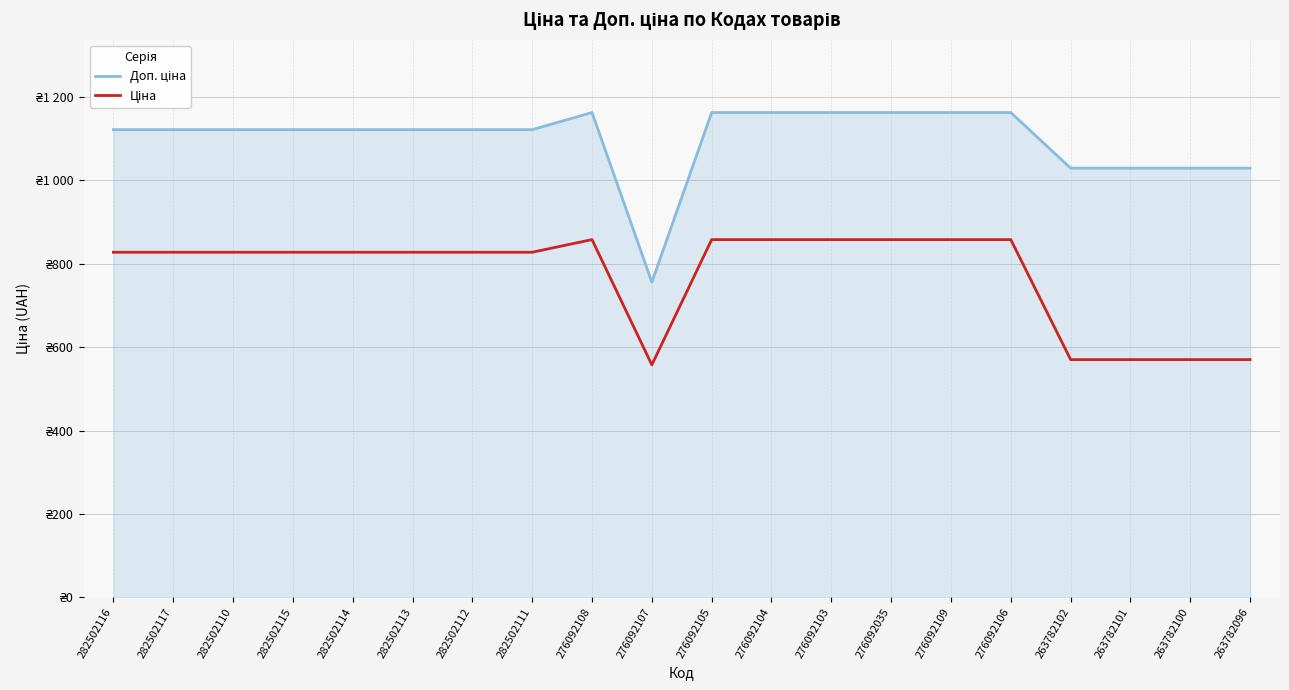

Does the chart have visible grid lines?

Yes